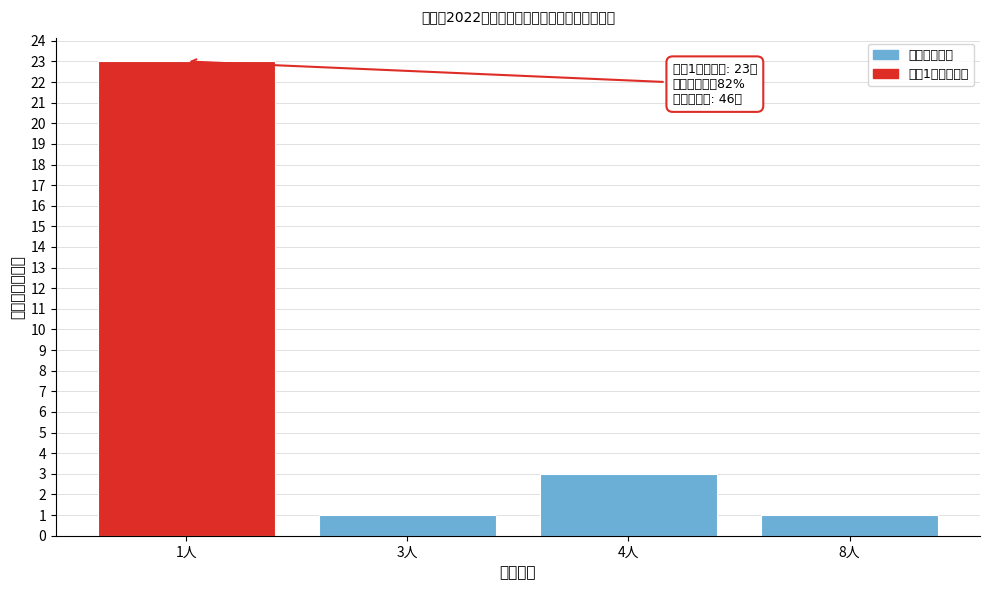

Reading left to right, what are all the values shown in this chart?

1人=23	3人=1	4人=3	8人=1